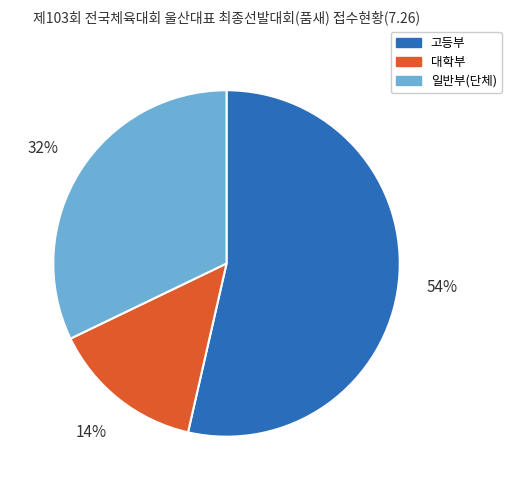

How many segments does this pie chart have?

3